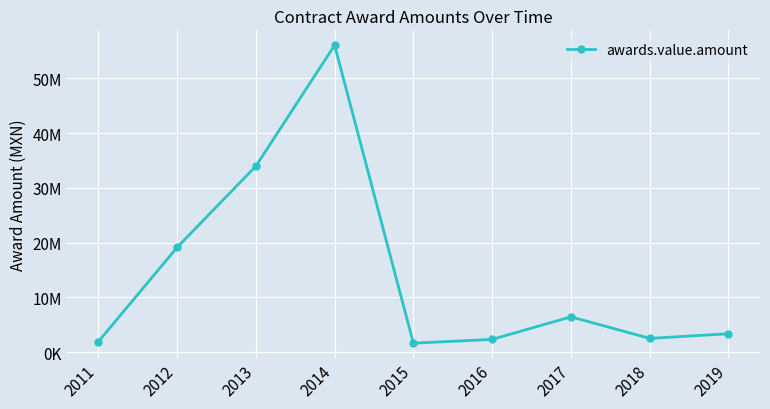

Which category has the highest value across all series?

2014